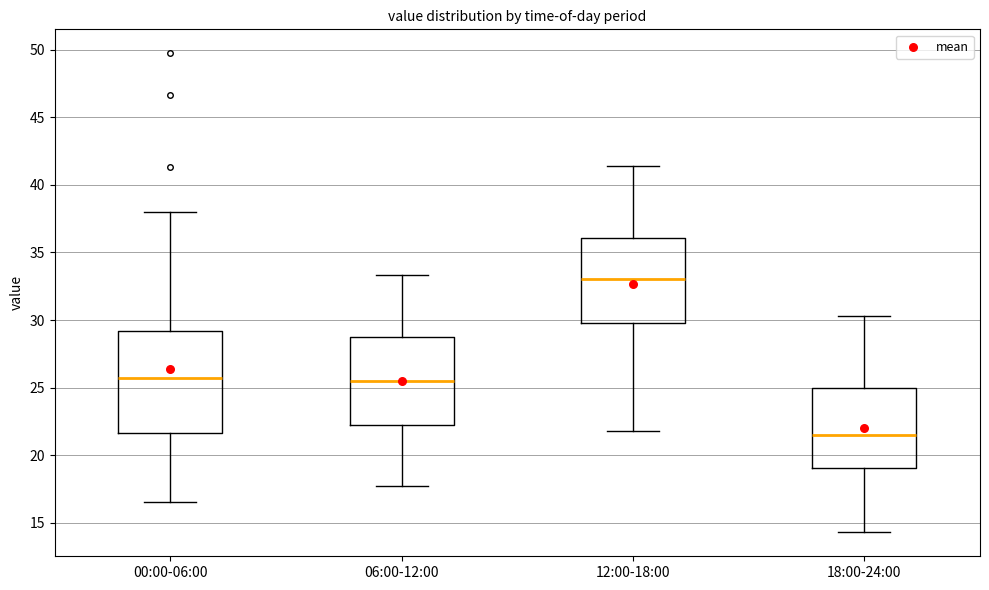

Reading left to right, read every box against the y-axis: the position of its median line, the range the box covers, and the ends of its whiskers. The values are not printed on the chart, so give them approximately, as read against the axis.

00:00-06:00: median 25.5, box 21.5 to 29.0, whiskers 16.5 to 38.0
06:00-12:00: median 25.5, box 22.5 to 29.0, whiskers 17.5 to 33.5
12:00-18:00: median 33.0, box 30.0 to 36.0, whiskers 22.0 to 41.5
18:00-24:00: median 21.5, box 19.0 to 25.0, whiskers 14.5 to 30.5